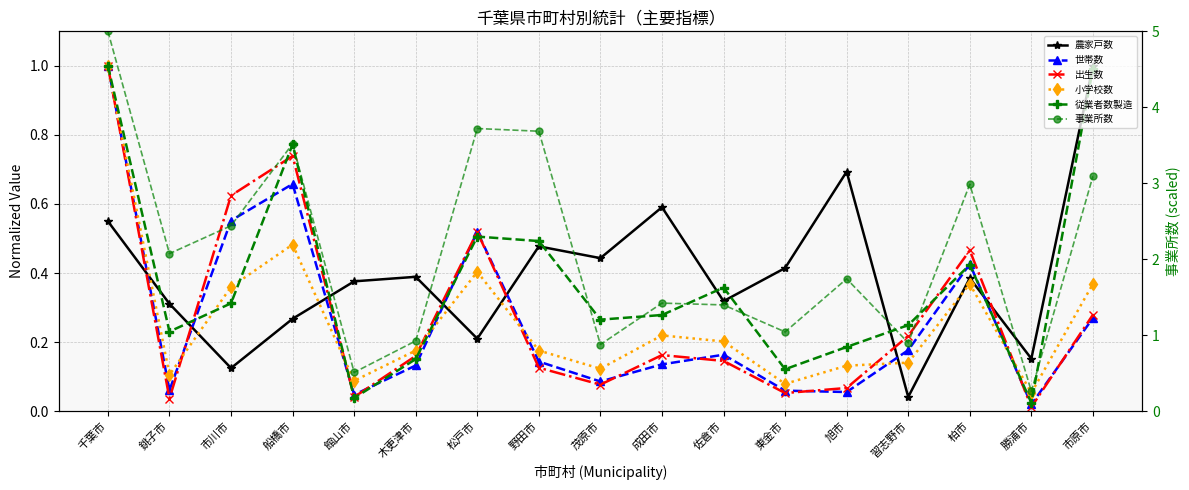

Reading left to right, list all the values displayed in this chart.

農家戸数: 千葉市=0.5	銚子市=0.3	市川市=0.1	船橋市=0.3	館山市=0.4	木更津市=0.4	松戸市=0.2	野田市=0.5	茂原市=0.4	成田市=0.6	佐倉市=0.3	東金市=0.4	旭市=0.7	習志野市=0.0	柏市=0.4	勝浦市=0.2	市原市=1.0
世帯数: 千葉市=1.0	銚子市=0.1	市川市=0.6	船橋市=0.7	館山市=0.0	木更津市=0.1	松戸市=0.5	野田市=0.1	茂原市=0.1	成田市=0.1	佐倉市=0.2	東金市=0.1	旭市=0.1	習志野市=0.2	柏市=0.4	勝浦市=0.0	市原市=0.3
出生数: 千葉市=1.0	銚子市=0.0	市川市=0.6	船橋市=0.7	館山市=0.0	木更津市=0.2	松戸市=0.5	野田市=0.1	茂原市=0.1	成田市=0.2	佐倉市=0.1	東金市=0.1	旭市=0.1	習志野市=0.2	柏市=0.5	勝浦市=0.0	市原市=0.3
小学校数: 千葉市=1.0	銚子市=0.1	市川市=0.4	船橋市=0.5	館山市=0.1	木更津市=0.2	松戸市=0.4	野田市=0.2	茂原市=0.1	成田市=0.2	佐倉市=0.2	東金市=0.1	旭市=0.1	習志野市=0.1	柏市=0.4	勝浦市=0.1	市原市=0.4
従業者数製造: 千葉市=1.0	銚子市=0.2	市川市=0.3	船橋市=0.8	館山市=0.0	木更津市=0.2	松戸市=0.5	野田市=0.5	茂原市=0.3	成田市=0.3	佐倉市=0.4	東金市=0.1	旭市=0.2	習志野市=0.2	柏市=0.4	勝浦市=0.0	市原市=1.0
事業所数: 千葉市=5.0	銚子市=2.1	市川市=2.4	船橋市=3.5	館山市=0.5	木更津市=0.9	松戸市=3.7	野田市=3.7	茂原市=0.9	成田市=1.4	佐倉市=1.4	東金市=1.0	旭市=1.7	習志野市=0.9	柏市=3.0	勝浦市=0.3	市原市=3.1